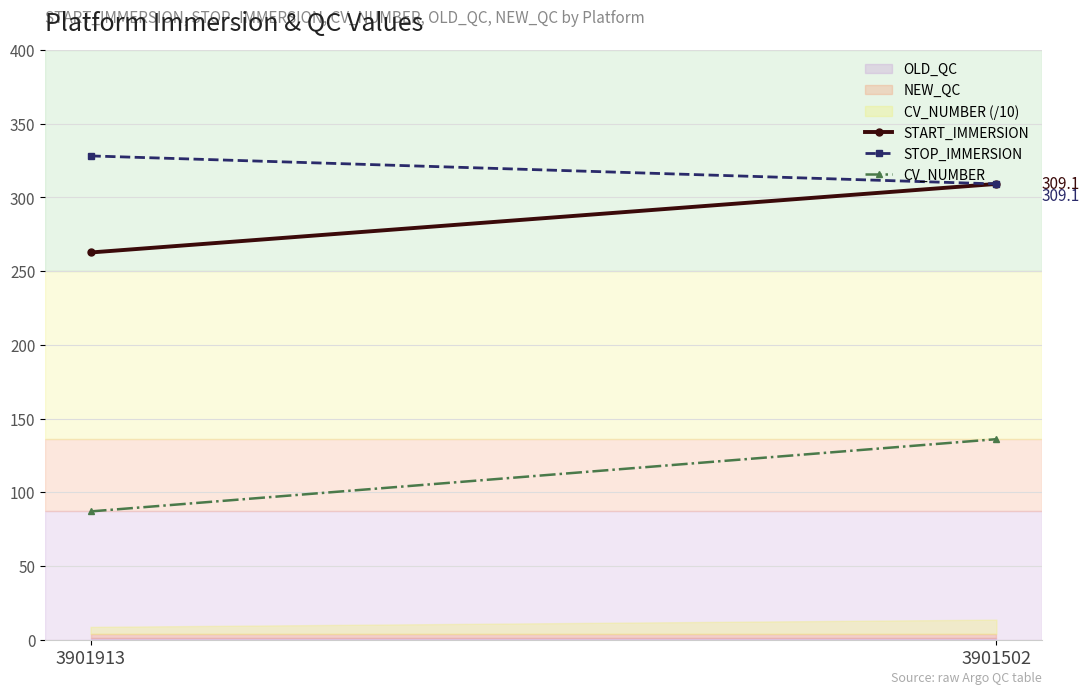

At which category does the chart reach its minimum across all series?

3901913